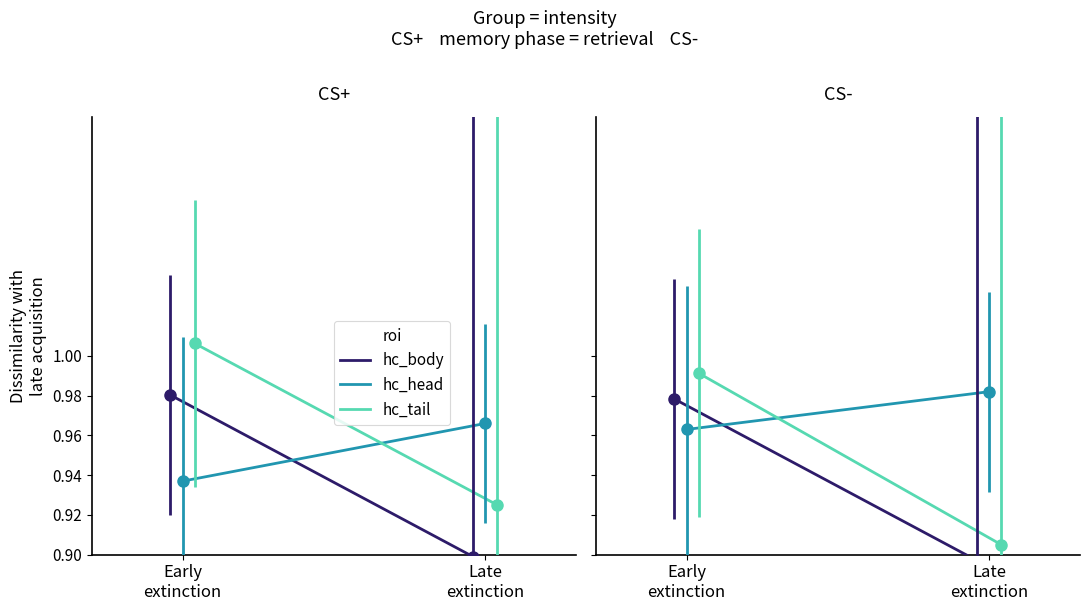

Does the chart have visible grid lines?

No